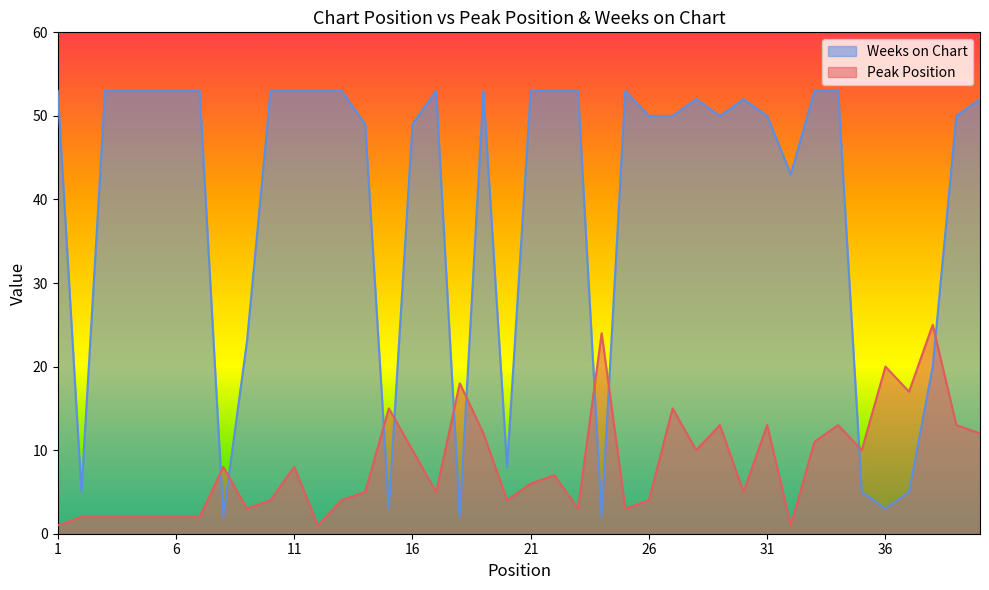

What is the average value of the Peak Position series?

8